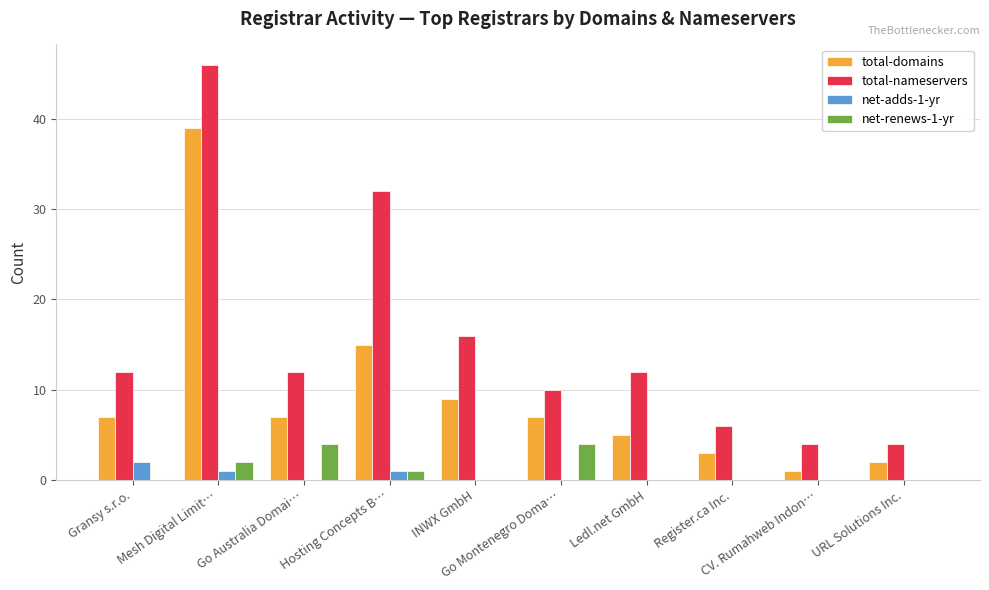

The value of total-nameservers at URL Solutions Inc. is 2. True or false?

False